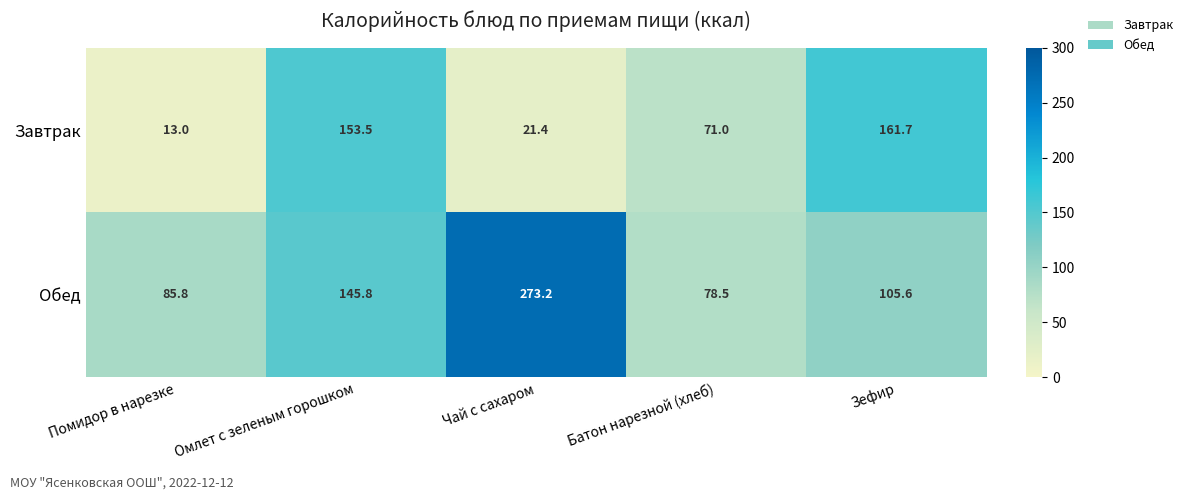

Between Омлет с зеленым горошком and Чай с сахаром, which series saw the biggest shift?

Завтрак